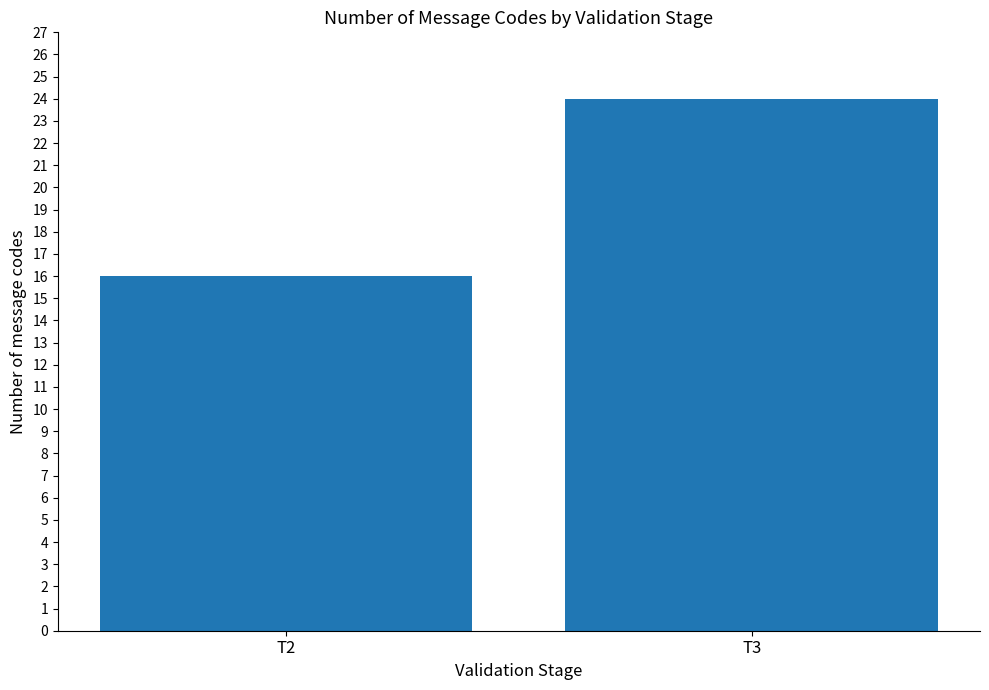

What is the maximum value shown in the chart?

24